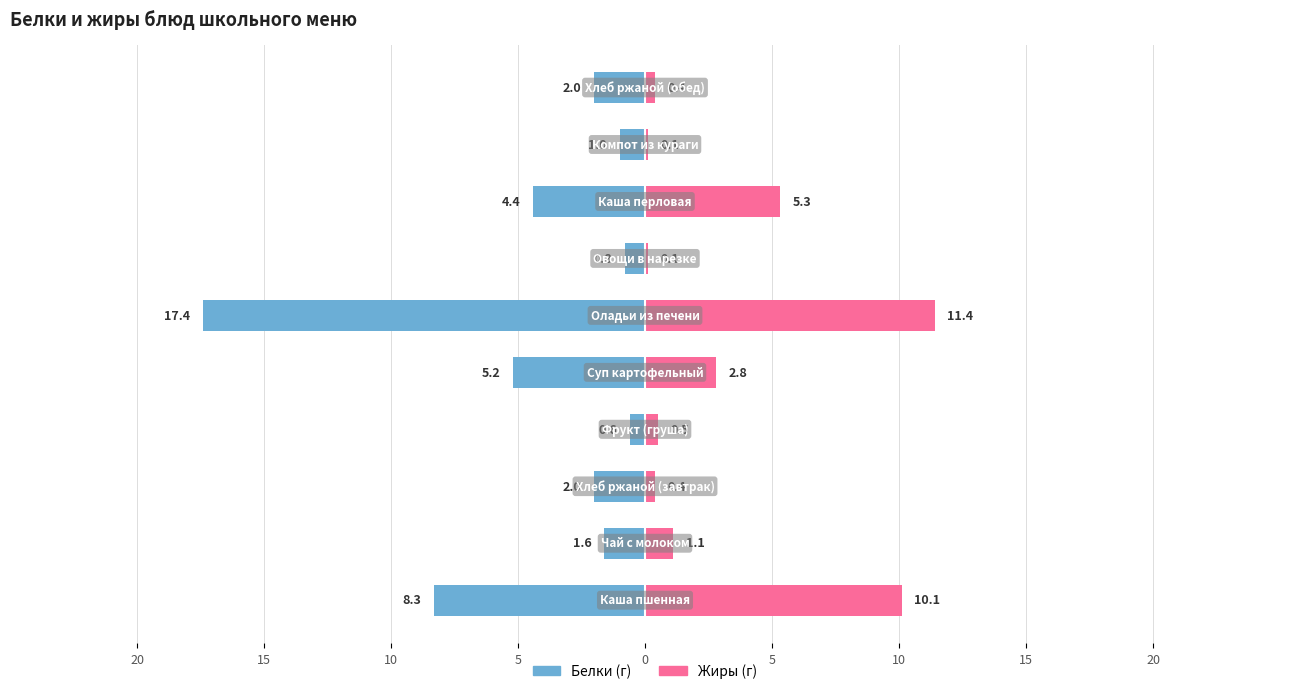

What are all the series names shown in the legend?

Белки, Жиры